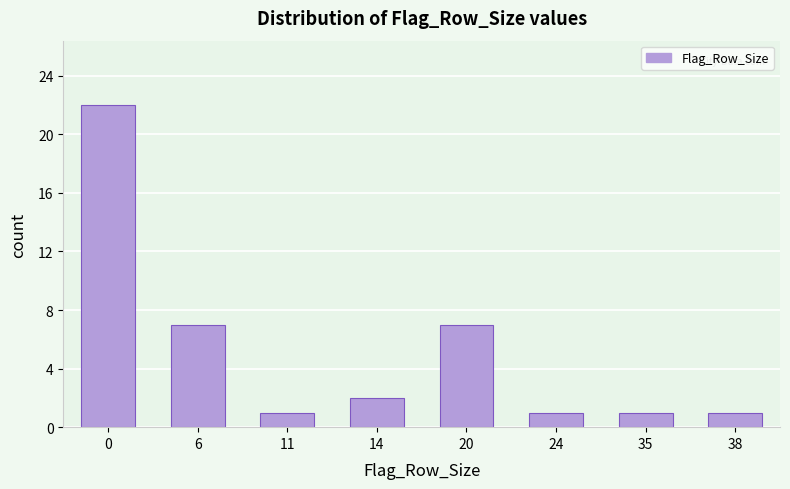

Reading left to right, transcribe all the data shown in this chart.

22	7	1	2	7	1	1	1